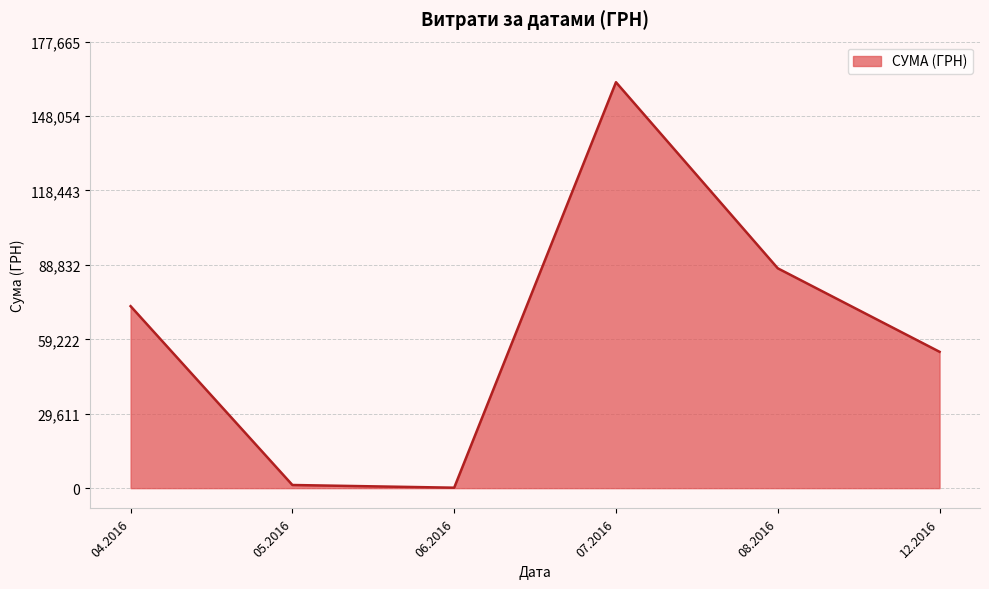

How many lines are shown in the chart?

1